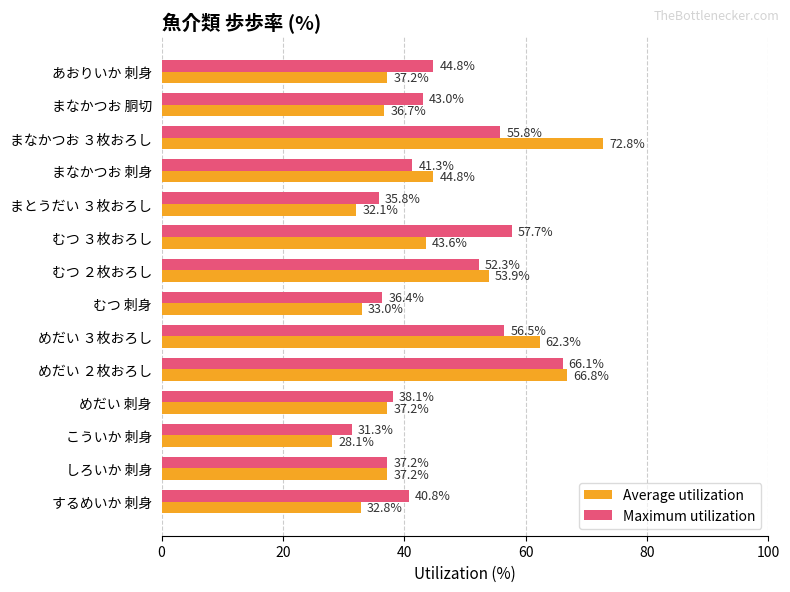

What is the difference between the second highest and second lowest values in the Maximum utilization series?

21.9